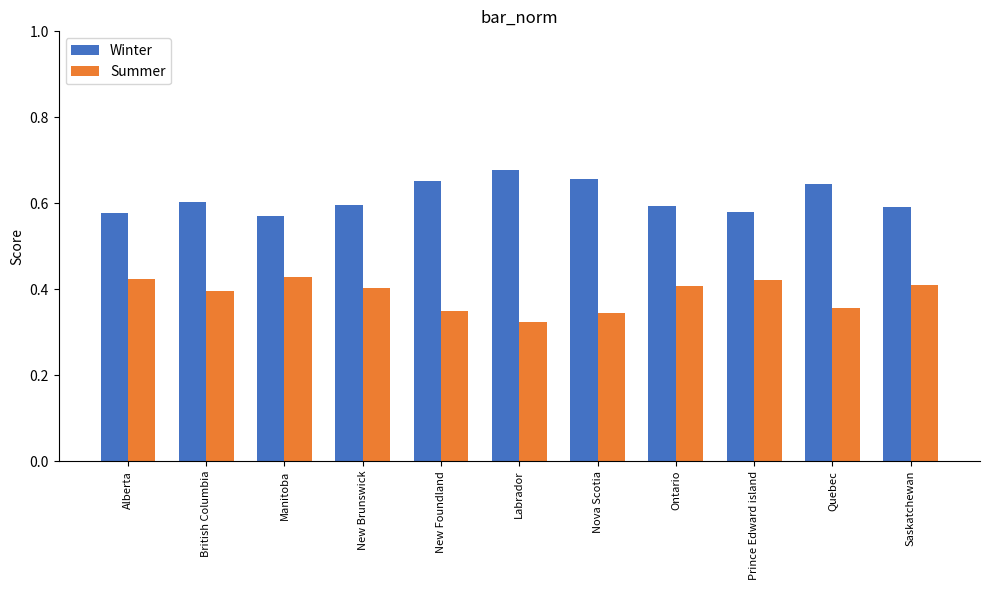

What position from the left is Prince Edward island?

9